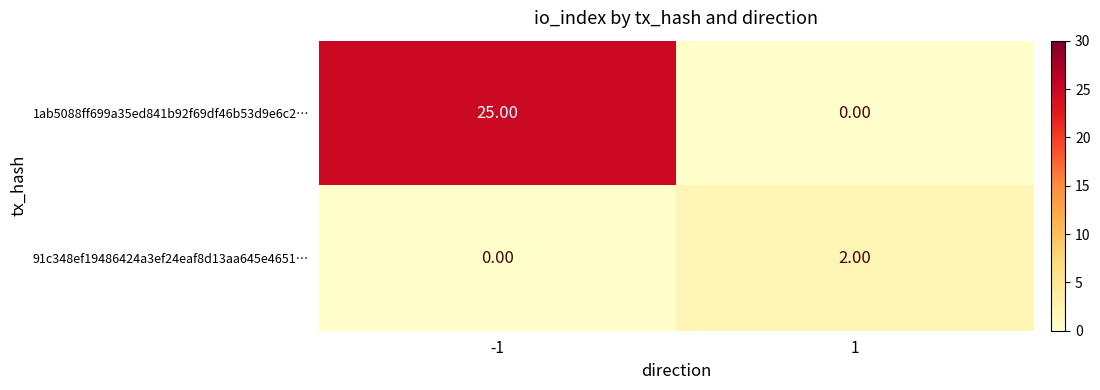

Which series has the largest total across all categories?

1ab5088ff699a35ed841b92f69df46b53d9e6c2…